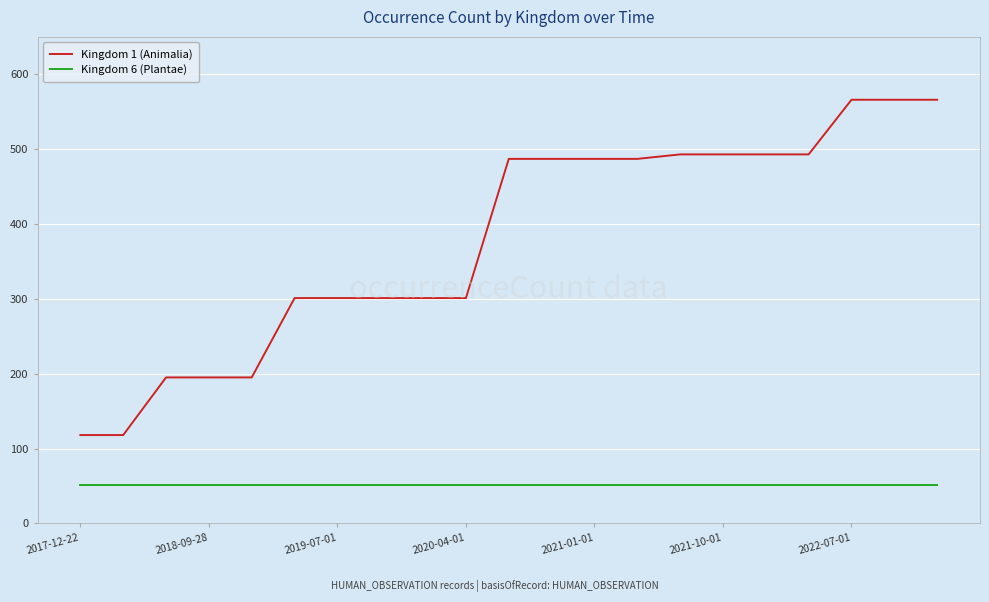

What is the average value of the Kingdom 1 (Animalia) series?

378